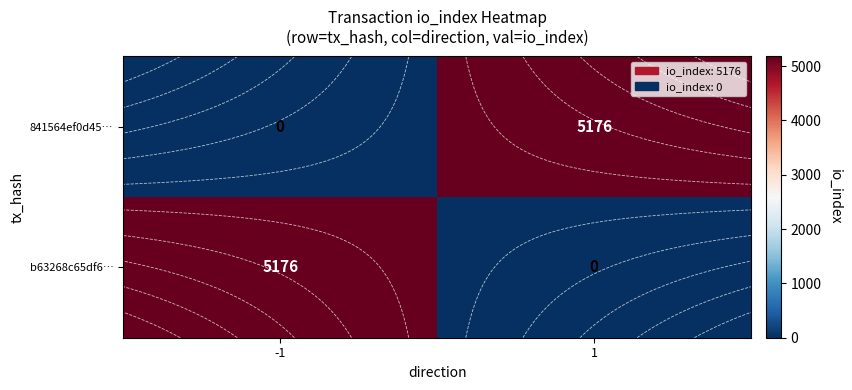

At which category is the sum across all series the highest?

-1